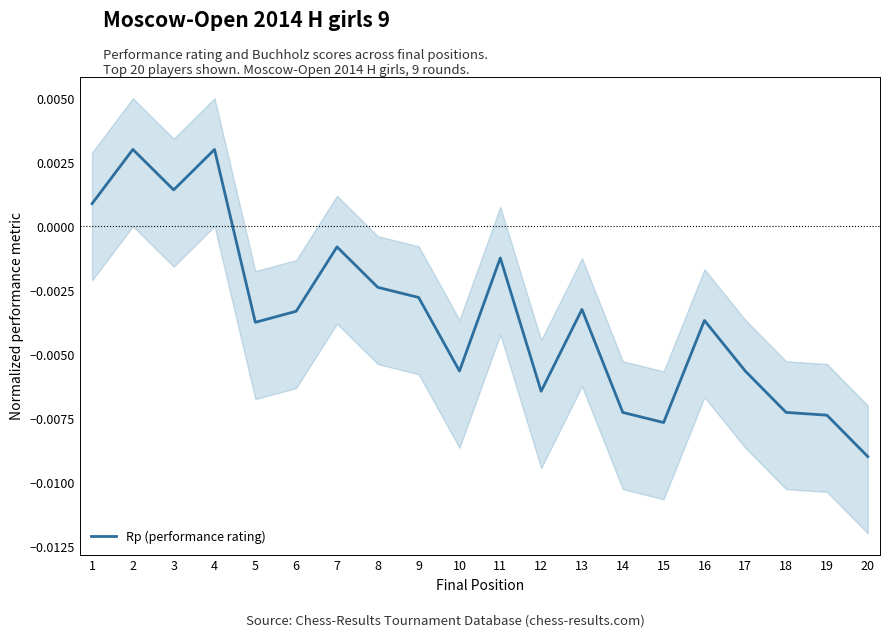

At which category does the chart reach its peak across all series?

2